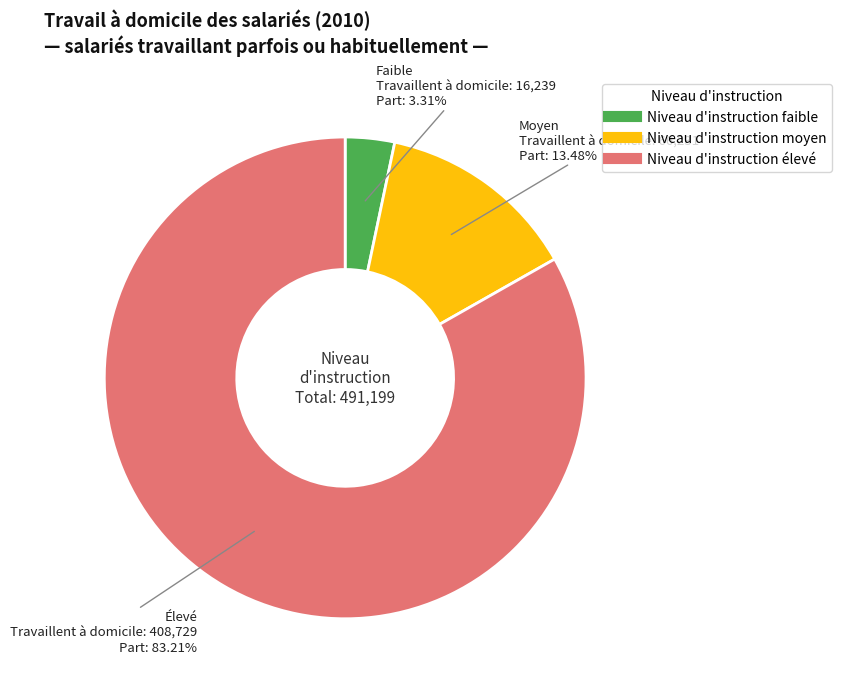

To the nearest percent, what is the difference between the largest and smallest slice percentages?

80%